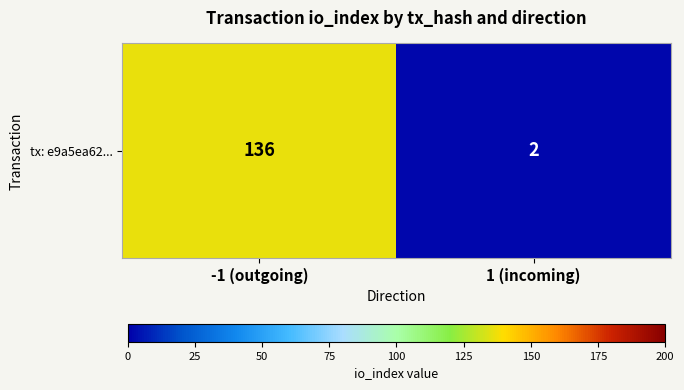

The value at 1 (incoming) is 2. True or false?

True